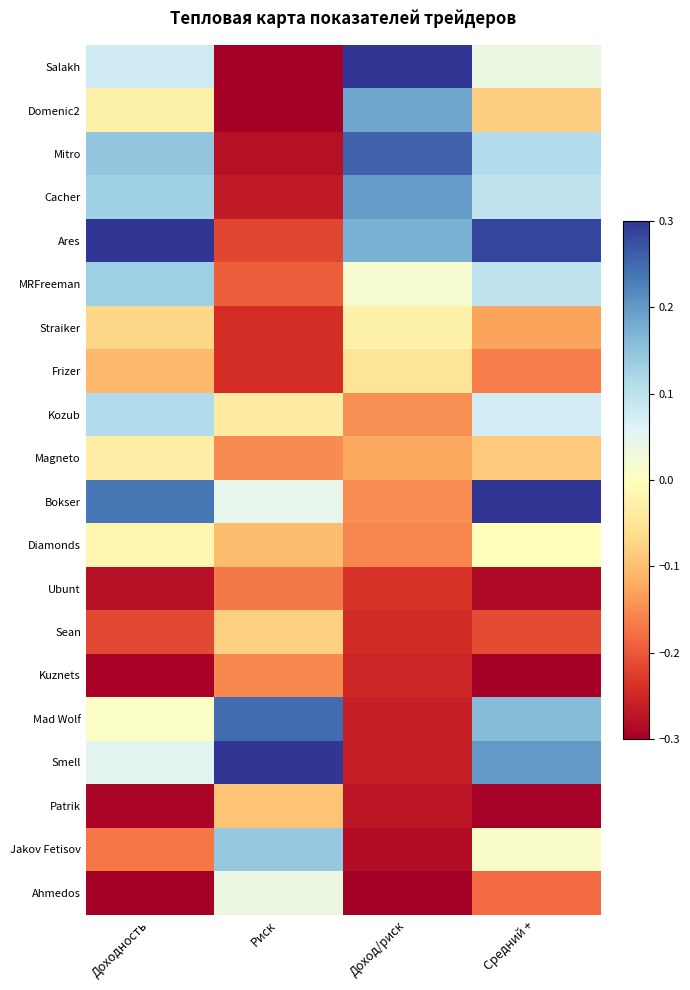

List the series in order of their peak value, lowest first.

Ubunt, Kuznets, Patrik, Sean, Frizer, Magneto, Straiker, Diamonds, Ahmedos, Kozub, MRFreeman, Jakov Fetisov, Domenic2, Cacher, Mad Wolf, Mitro, Salakh, Ares, Bokser, Smell